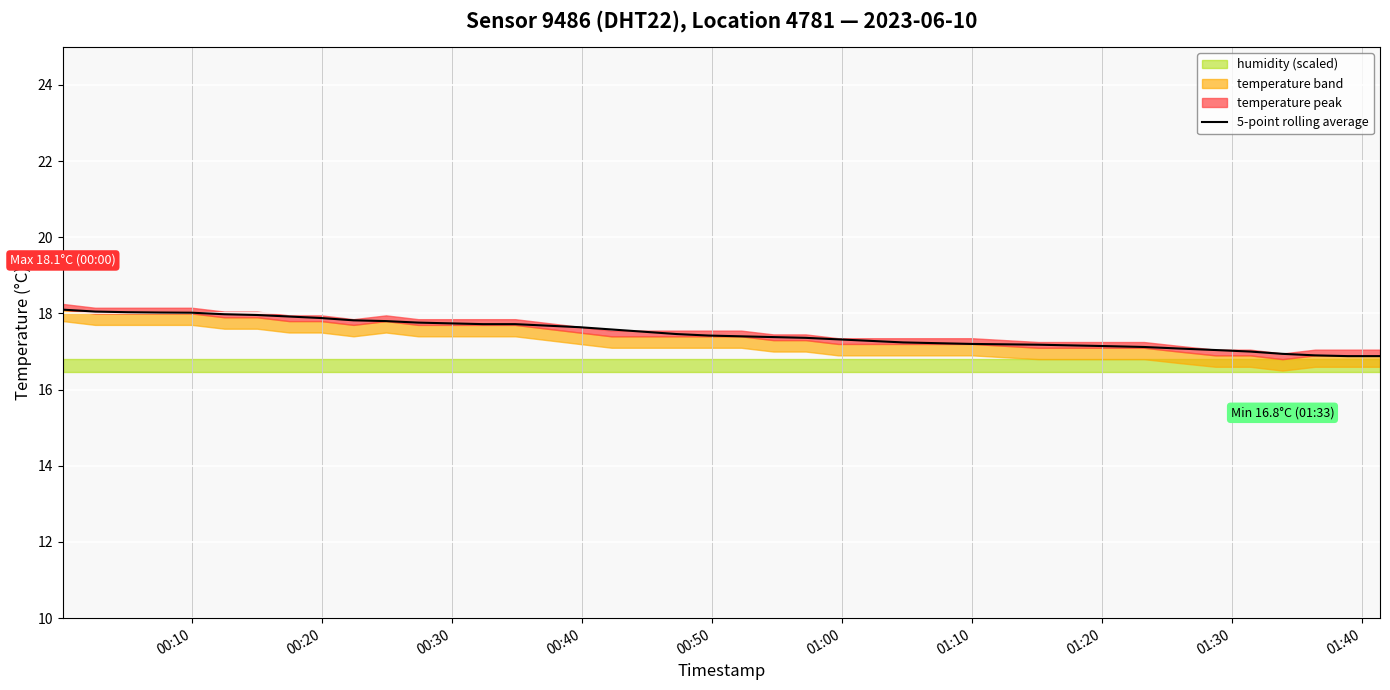

What is the maximum value for 5-point rolling average?

18.1